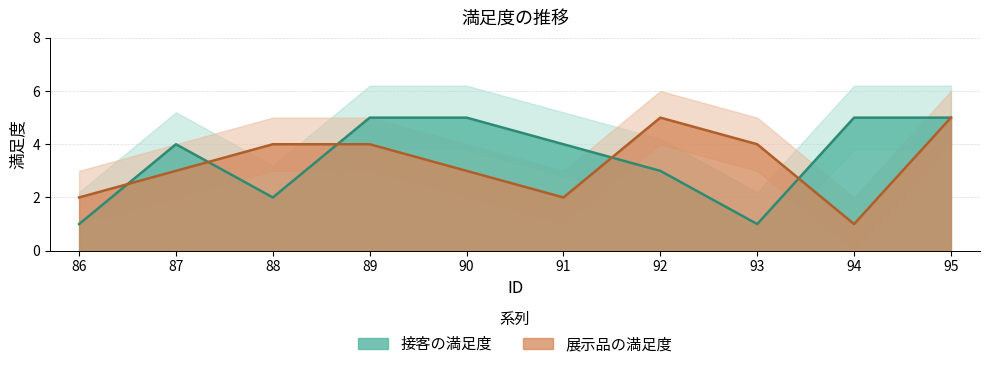

How many times do 展示品の満足度 and 接客の満足度 cross each other?

5